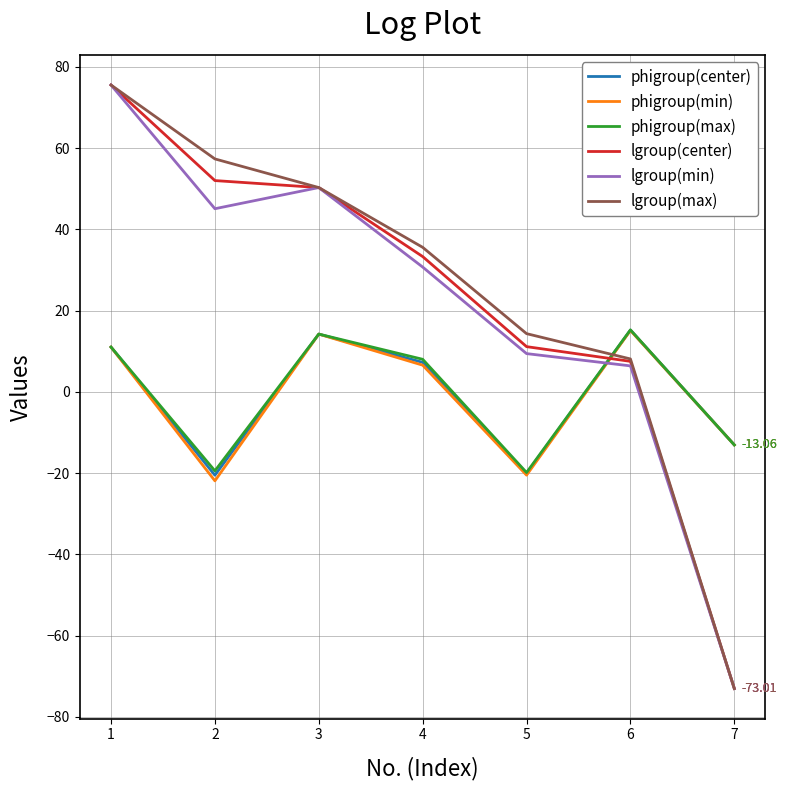

At which category is the sum across all series the highest?

1